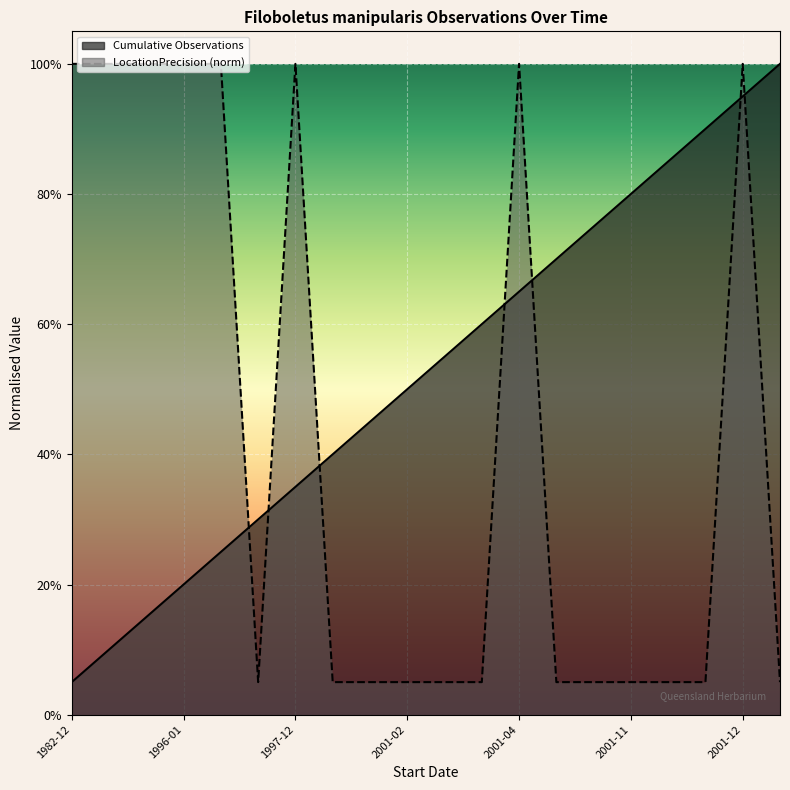

What is the sum of all values?

10.5